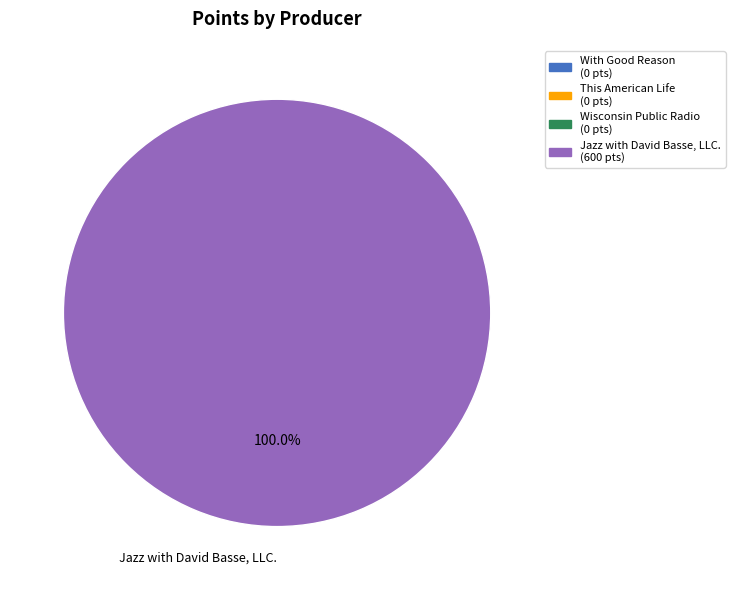

Does Jazz with David Basse, LLC. account for over 50% of the chart?

Yes